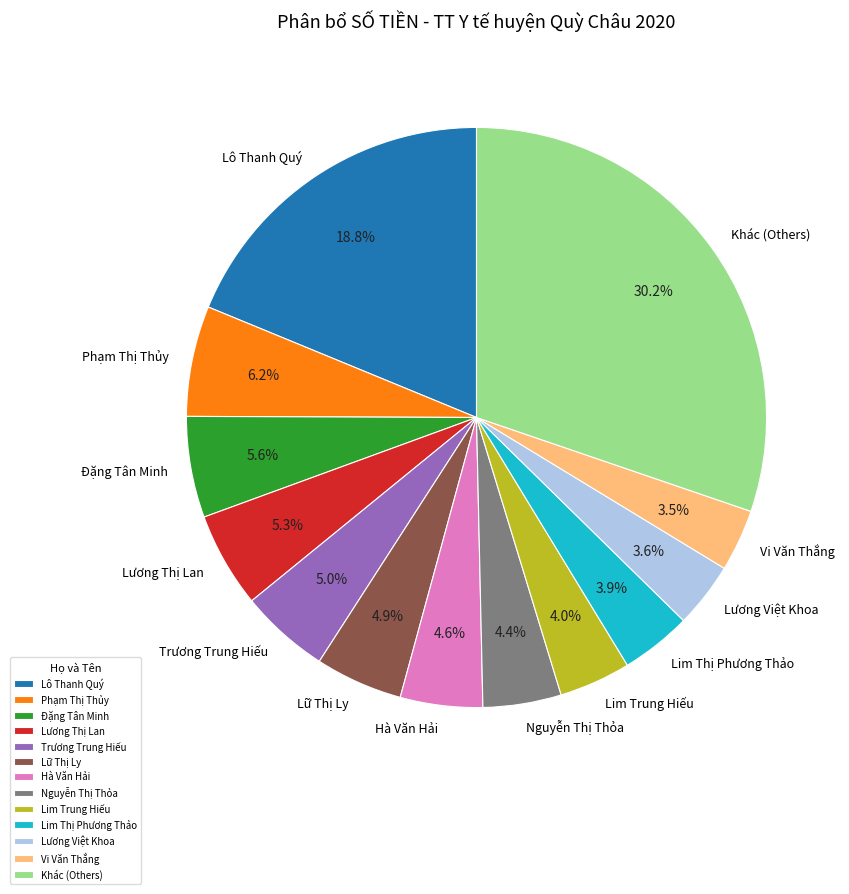

Is the sum of Lữ Thị Ly and Nguyễn Thị Thỏa greater than half?

No